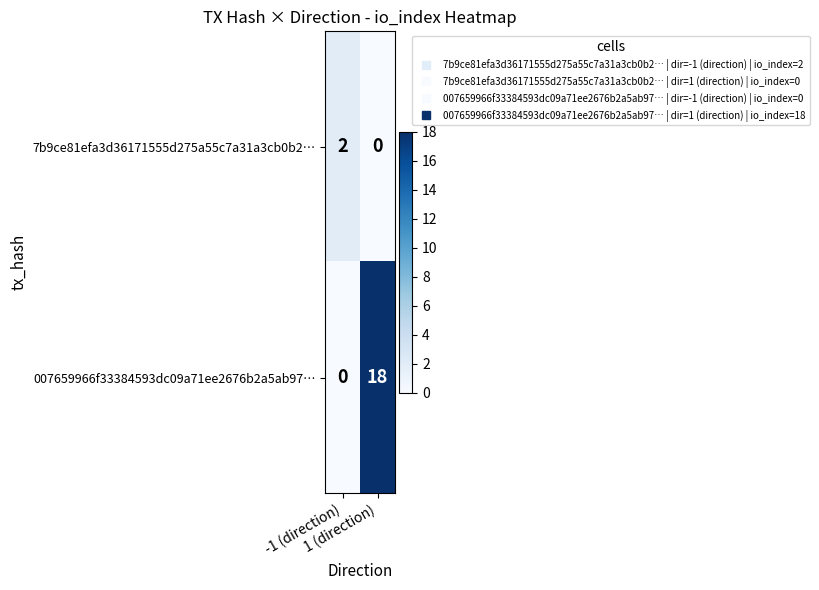

What is the difference between the maximum and minimum values in the 007659966f33384593dc09a71ee2676b2a5ab97… series?

18